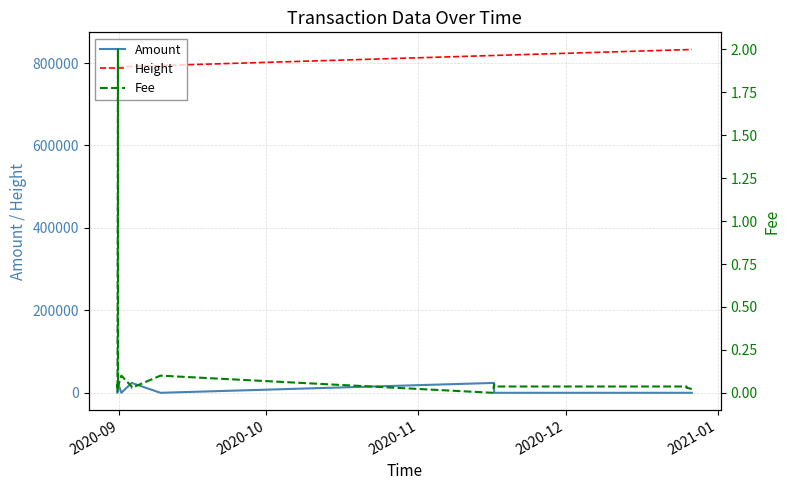

What is the maximum value for Height?

832757.0